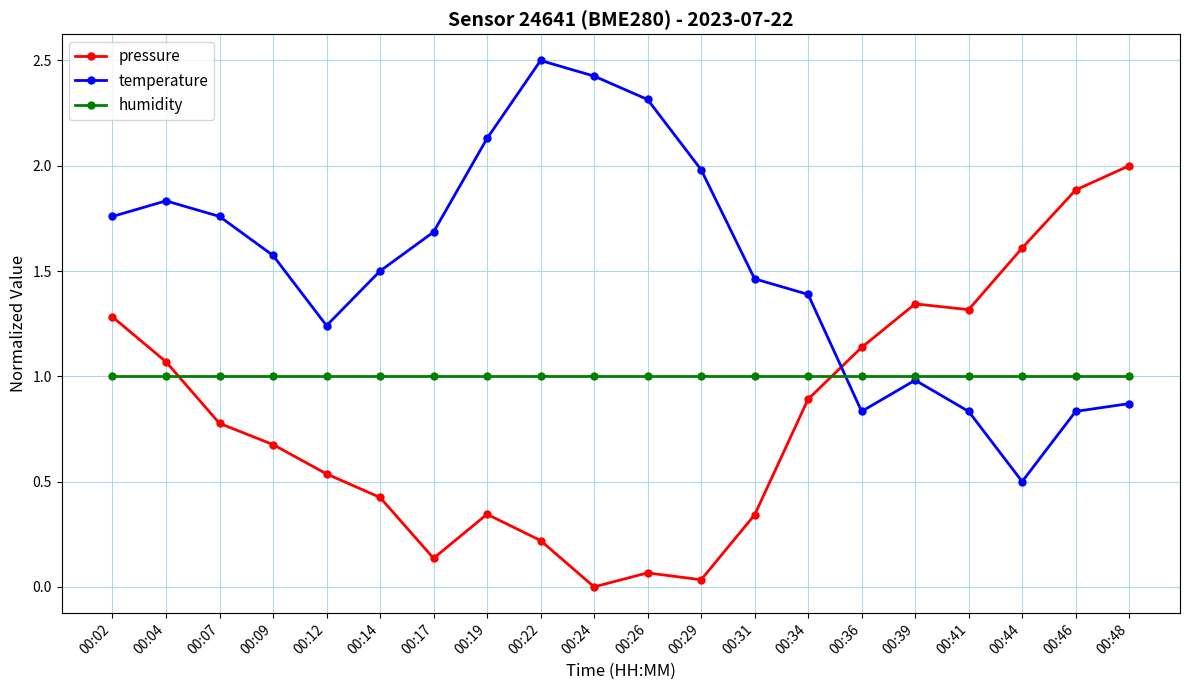

Does the chart have visible grid lines?

Yes